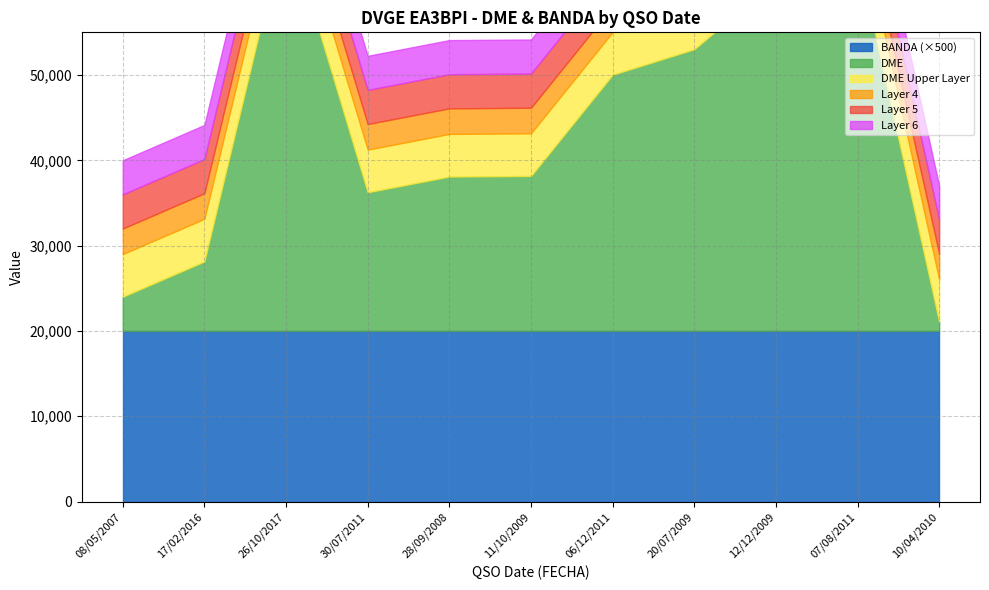

True or false: BANDA has a value of 40 at 20/07/2009.

True